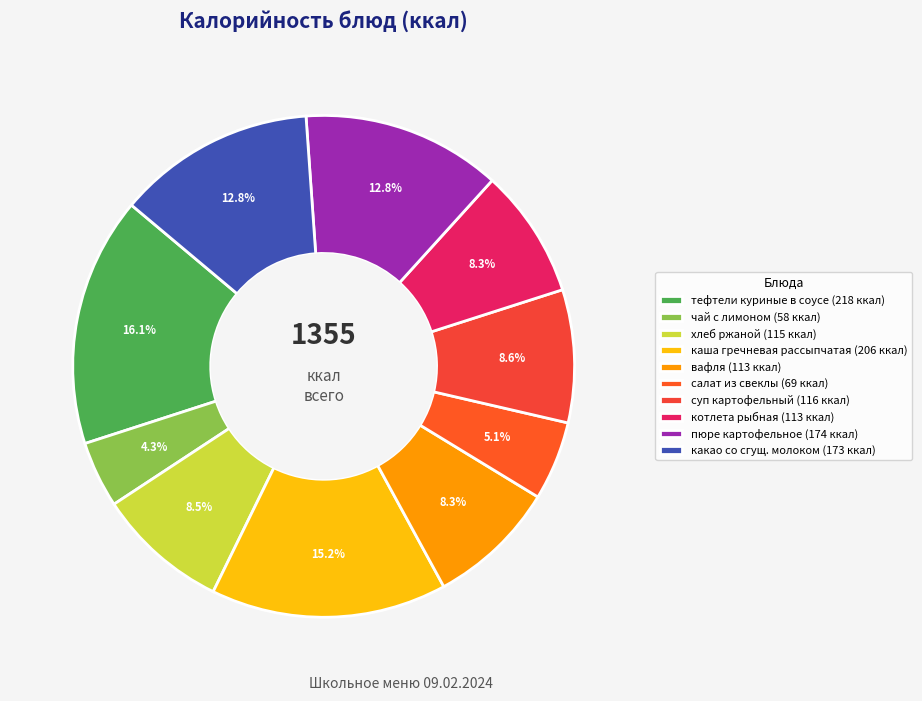

Is the sum of каша гречневая рассыпчатая and какао со сгущ. молоком greater than half?

No